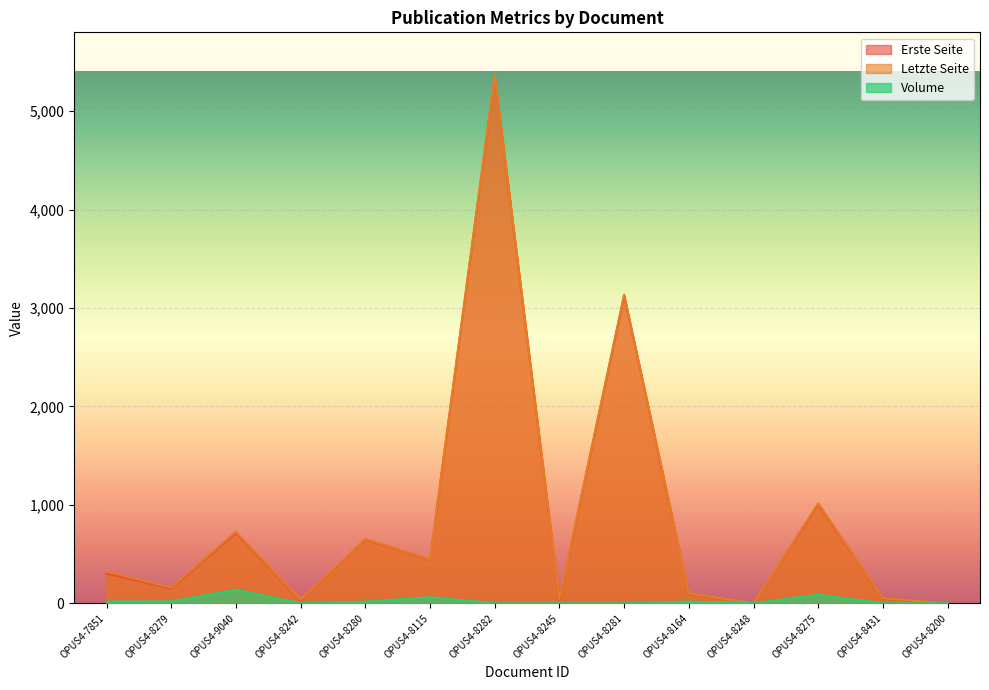

Which has a higher value, OPUS4-8282 or OPUS4-8275?

OPUS4-8282